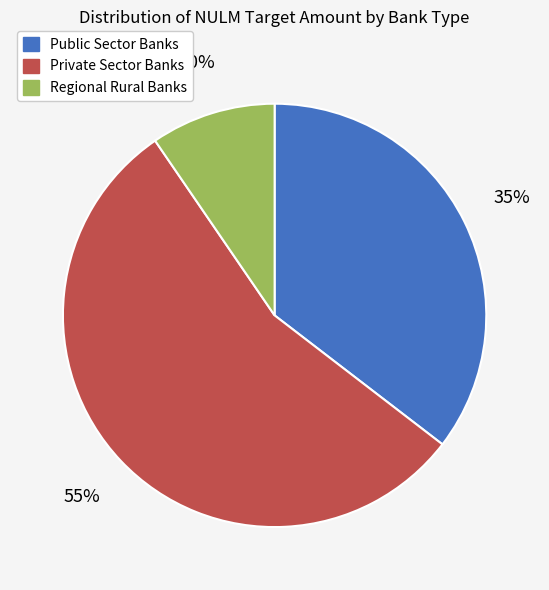

What is the smallest slice in the pie chart?

Regional Rural Banks